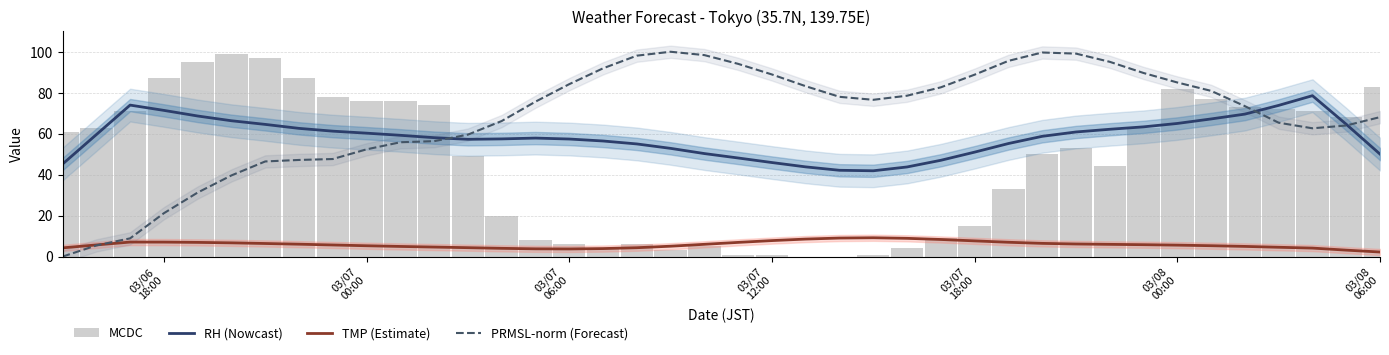

Rank the series by their average value, from lowest to highest.

TMP (Estimate), MCDC, RH (Nowcast), PRMSL-norm (Forecast)